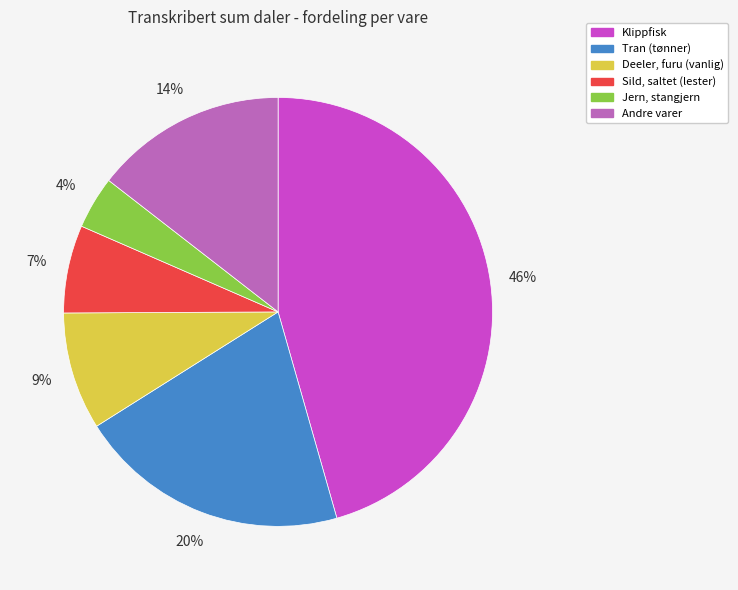

Count the number of slices in the pie.

6